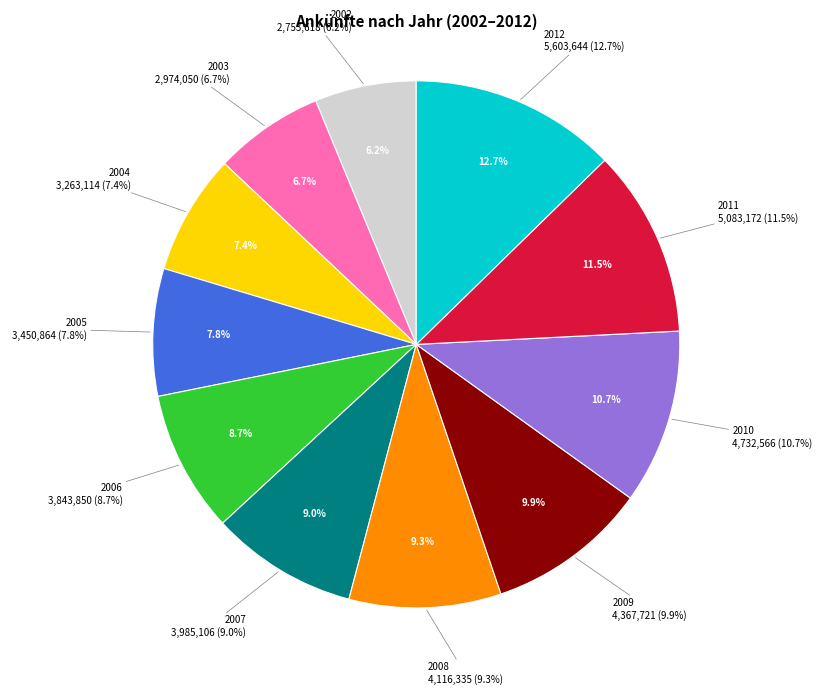

Which has a higher value, 2011 or 2012?

2012